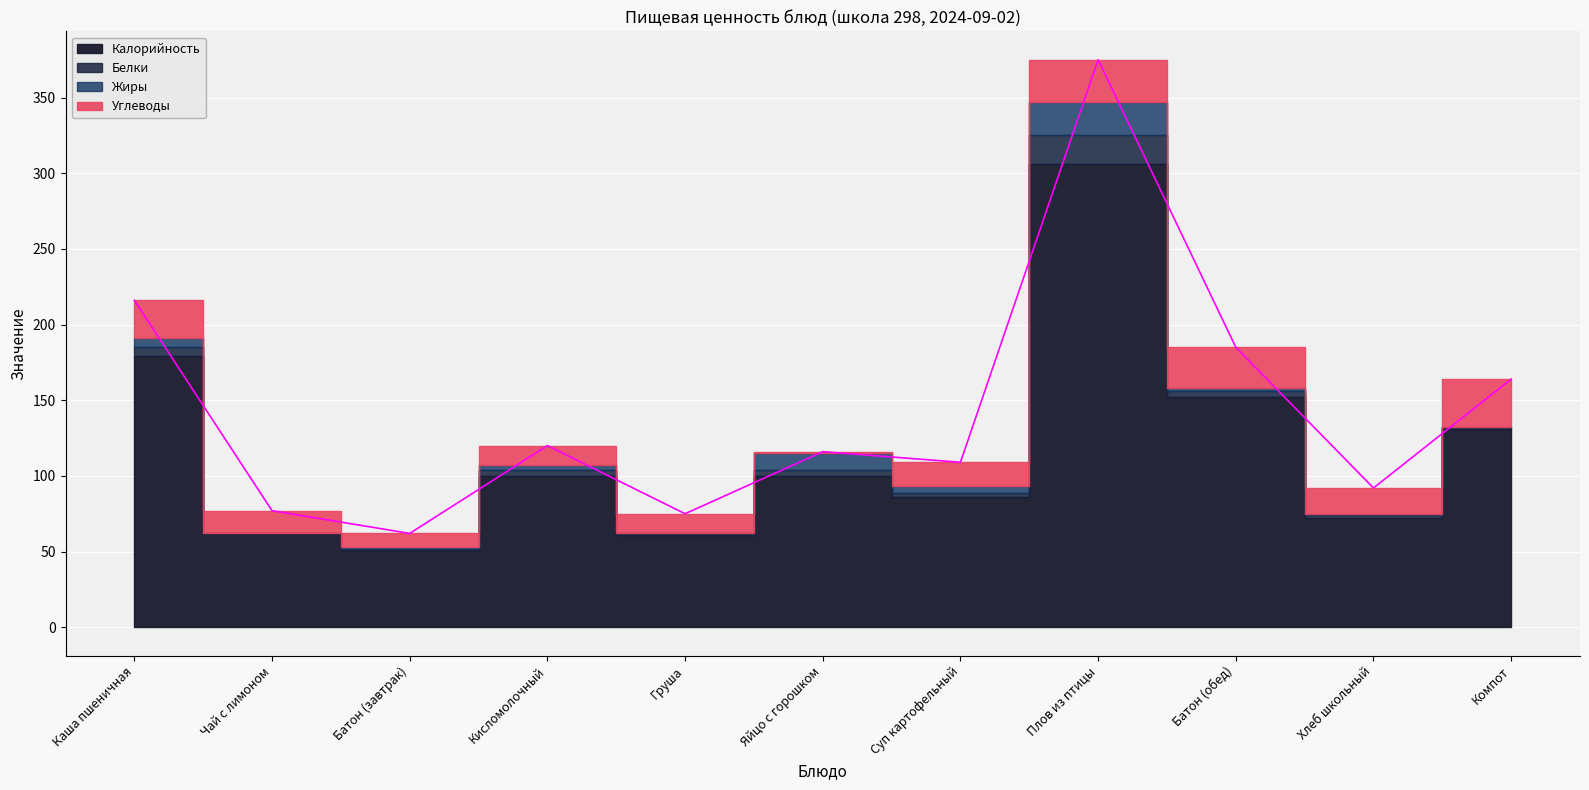

Which series has the largest total across all categories?

Калорийность